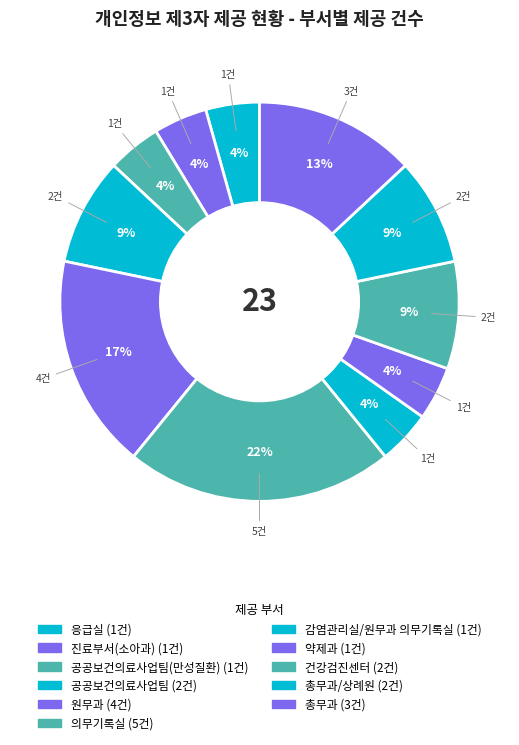

How many slices are in this pie chart?

11